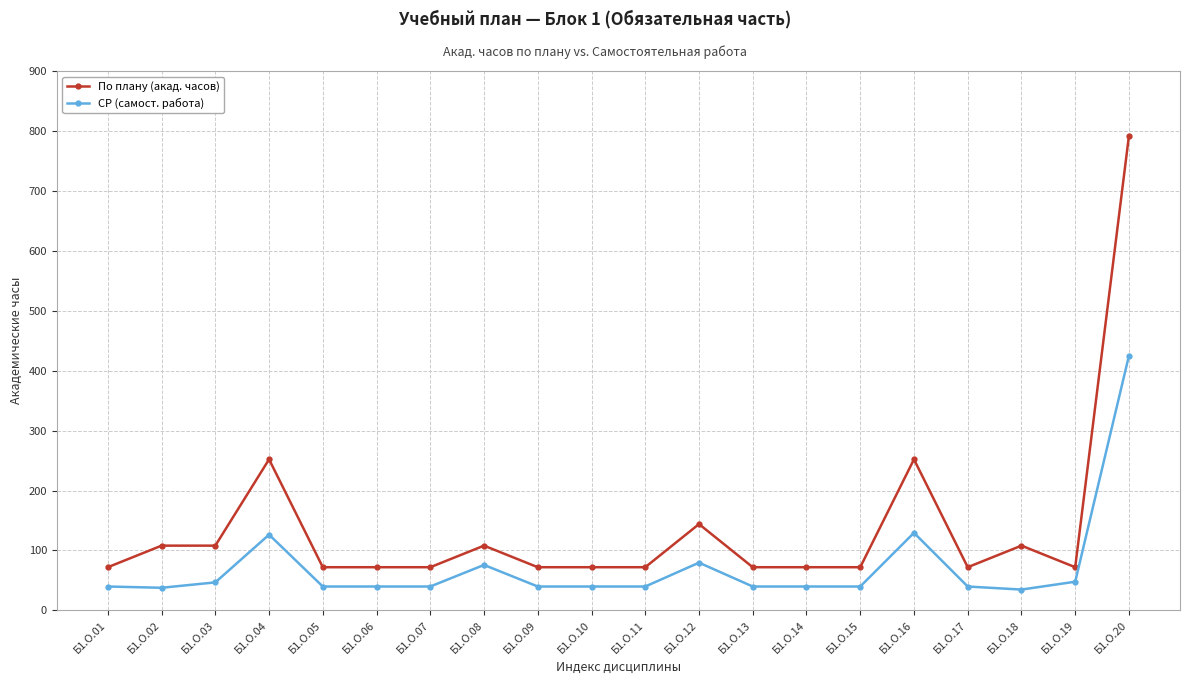

What are all the series names shown in the legend?

По плану (акад. часов), СР (самост. работа)